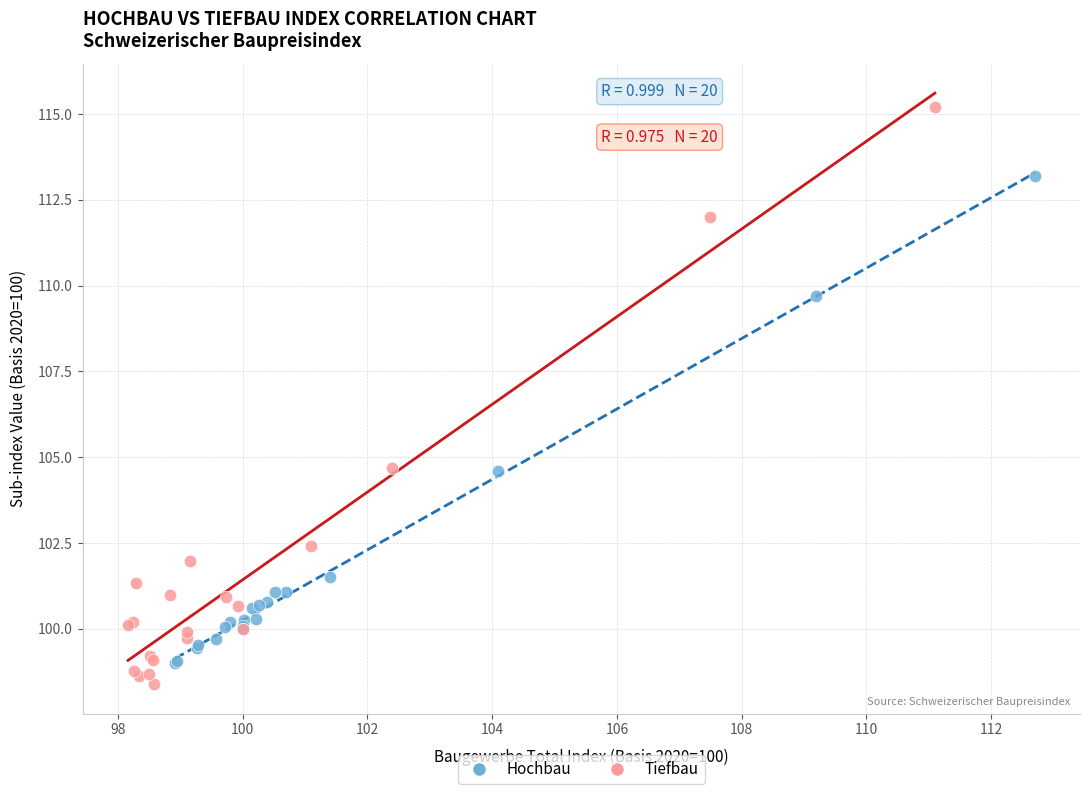

Which series contains the highest Y value?

Tiefbau